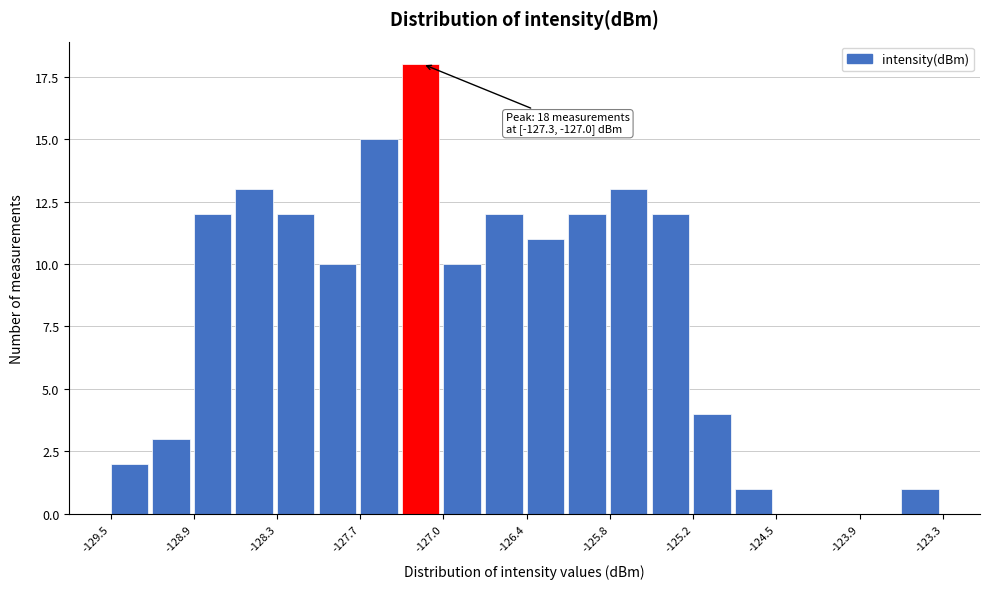

Read against the x-axis, roughly where is the centre of the tallest bar?

-127.2